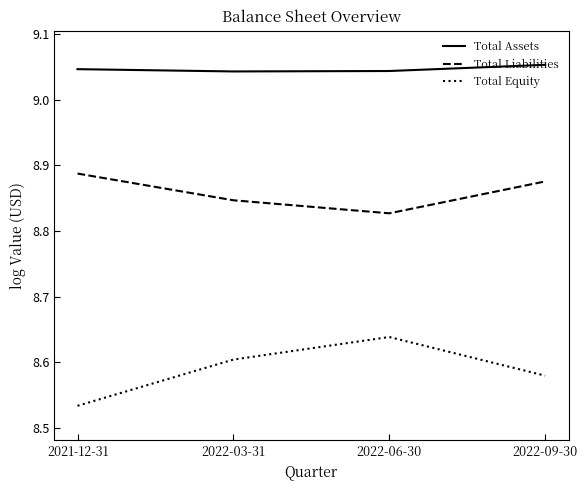

At 2022-06-30, list the series in order from smallest to largest.

Total Equity, Total Liabilities, Total Assets